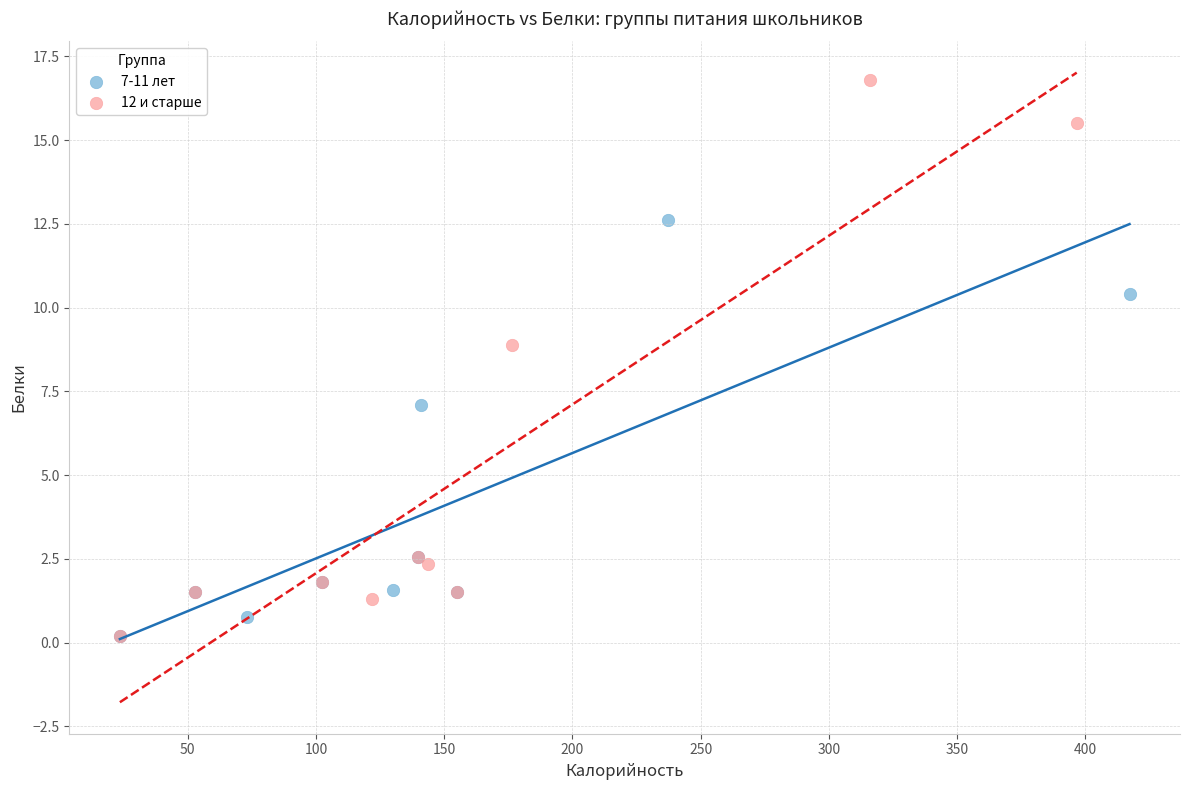

Which series has the widest spread of Y values?

12 и старше